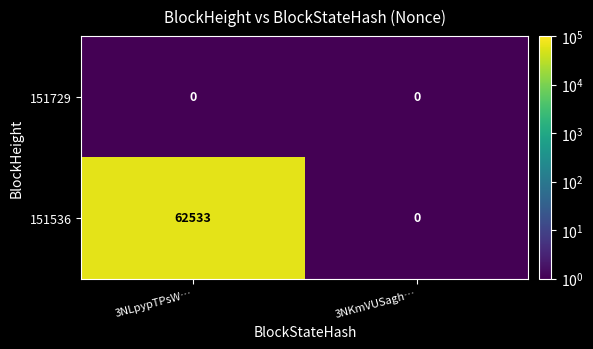

At which category is the sum across all series the highest?

3NLpypTPsW…